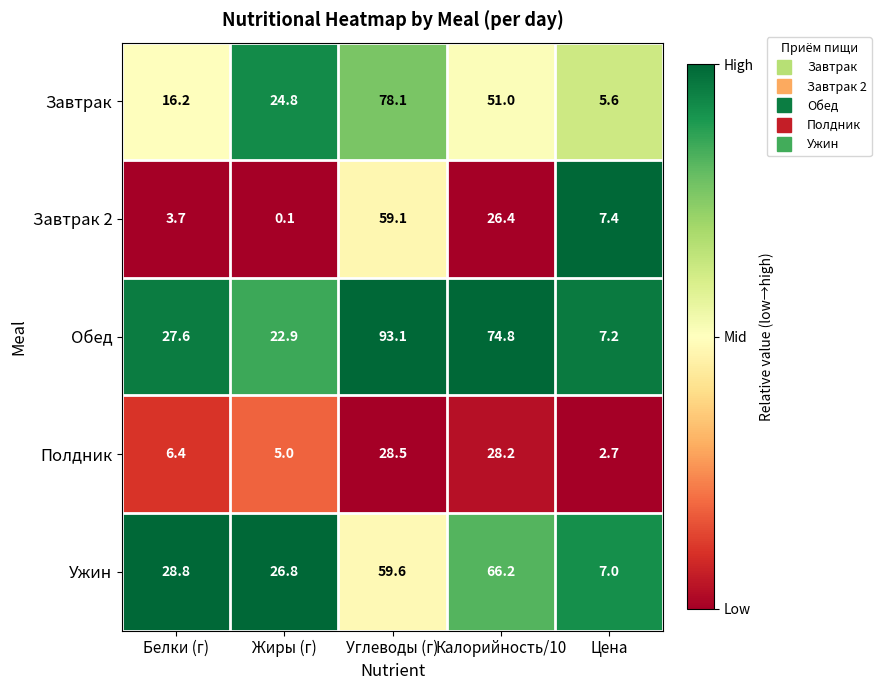

What is the greatest value displayed?

93.1